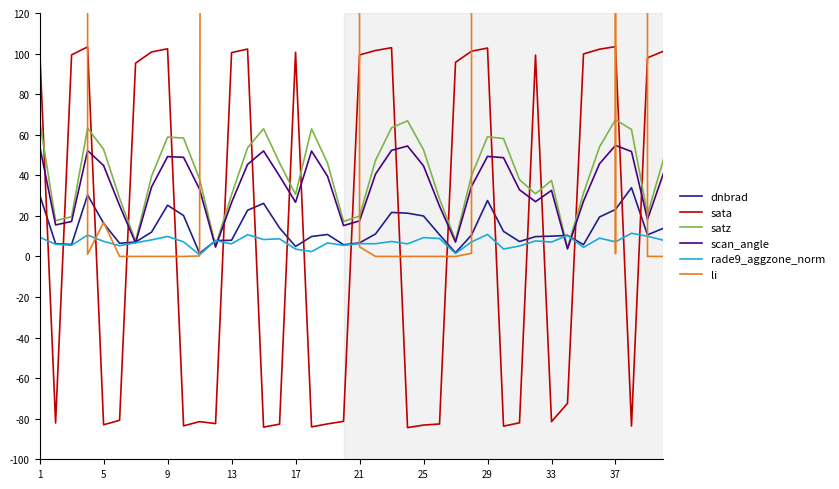

True or false: sata and satz intersect in this chart.

True